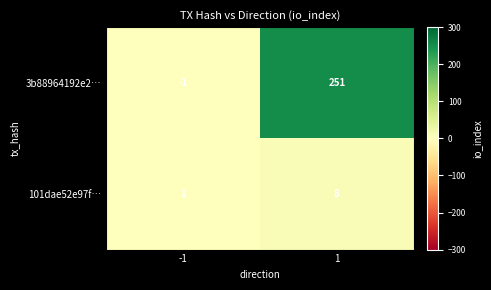

Count the number of data series in this chart.

2